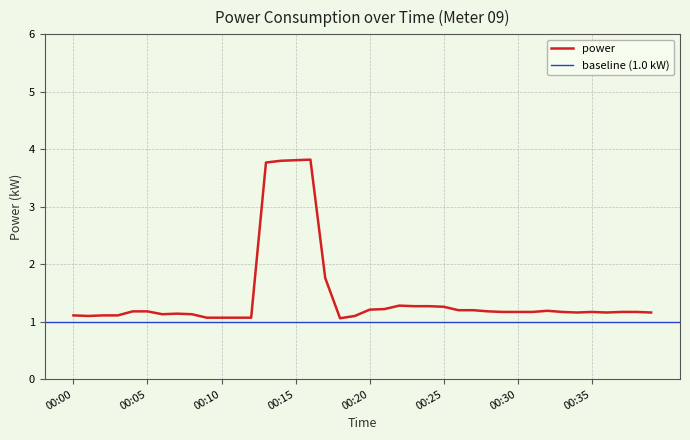

What is the value of the 18th point from the left?

1.8